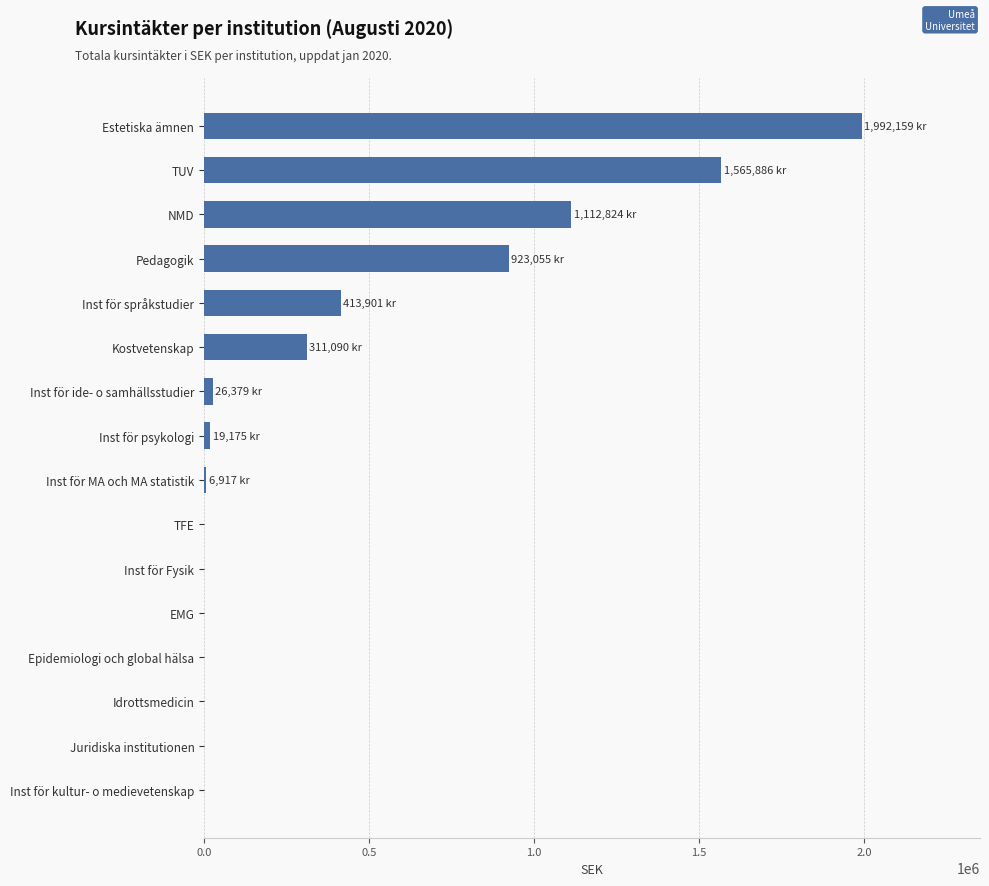

Read the value at Kostvetenskap.

311089.5